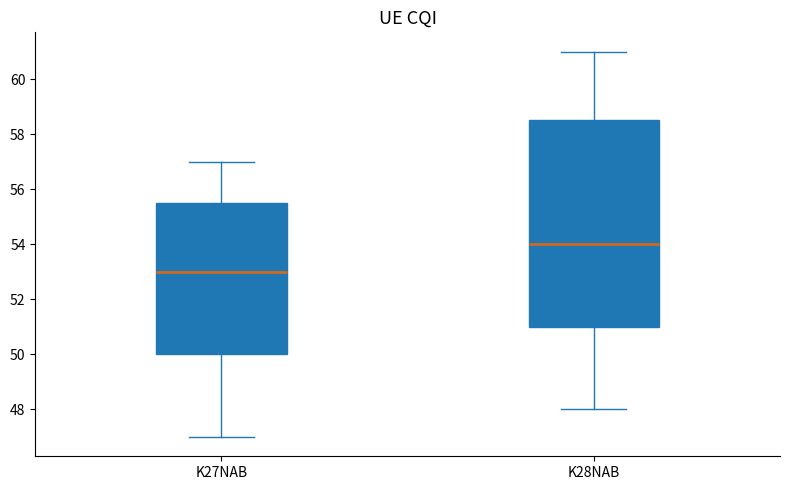

Reading left to right, read every box against the y-axis: the position of its median line, the range the box covers, and the ends of its whiskers. The values are not printed on the chart, so give them approximately, as read against the axis.

K27NAB: median 53.0, box 50.0 to 55.6, whiskers 47.0 to 57.0
K28NAB: median 54.0, box 51.0 to 58.6, whiskers 48.0 to 61.0